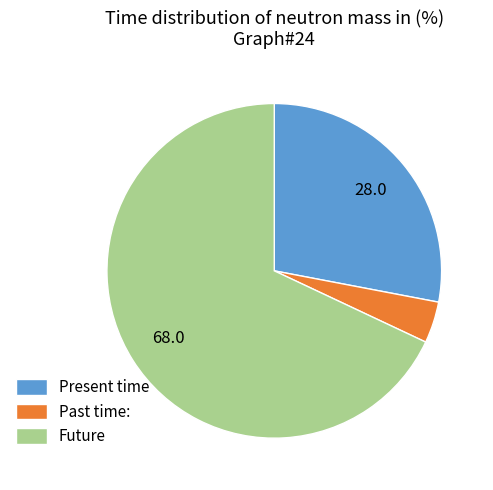

The Future slice represents 59% of the pie. True or false?

False